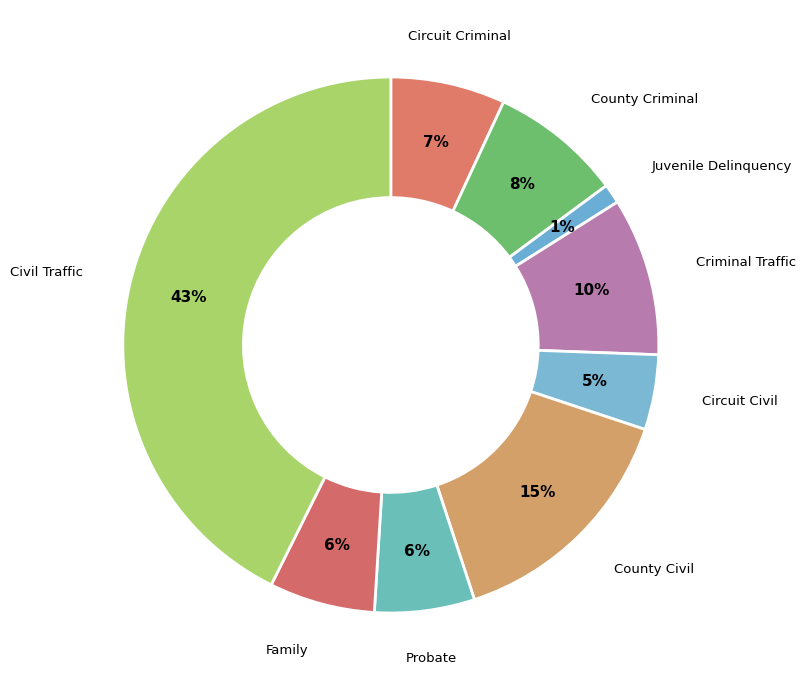

How many segments does this pie chart have?

9